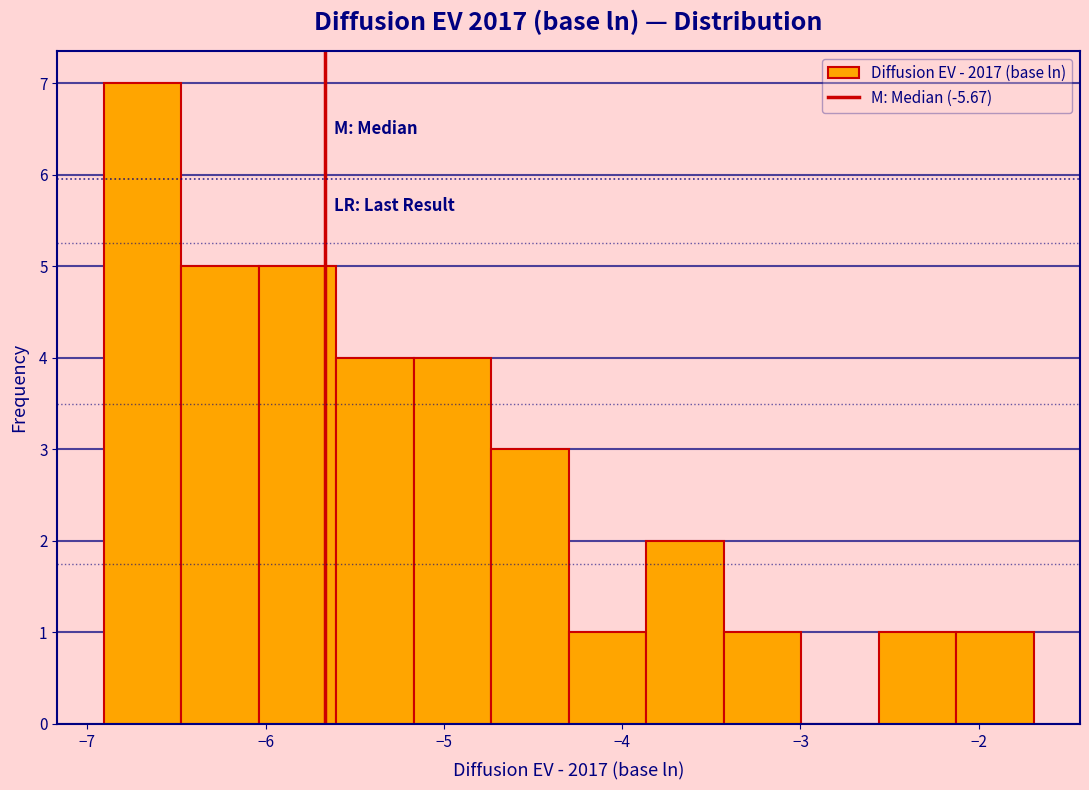

Reading left to right, transcribe this chart: for each bar, give the range it covers on the x-axis and its height. Neither the bar edges nor the heights are printed on the chart, so give them approximately, as read against the axes.

-6.9 to -6.5: 7
-6.5 to -6.0: 5
-6.0 to -5.6: 5
-5.6 to -5.2: 4
-5.2 to -4.7: 4
-4.7 to -4.3: 3
-4.3 to -3.9: 1
-3.9 to -3.4: 2
-3.4 to -3.0: 1
-3.0 to -2.6: 0
-2.6 to -2.1: 1
-2.1 to -1.7: 1